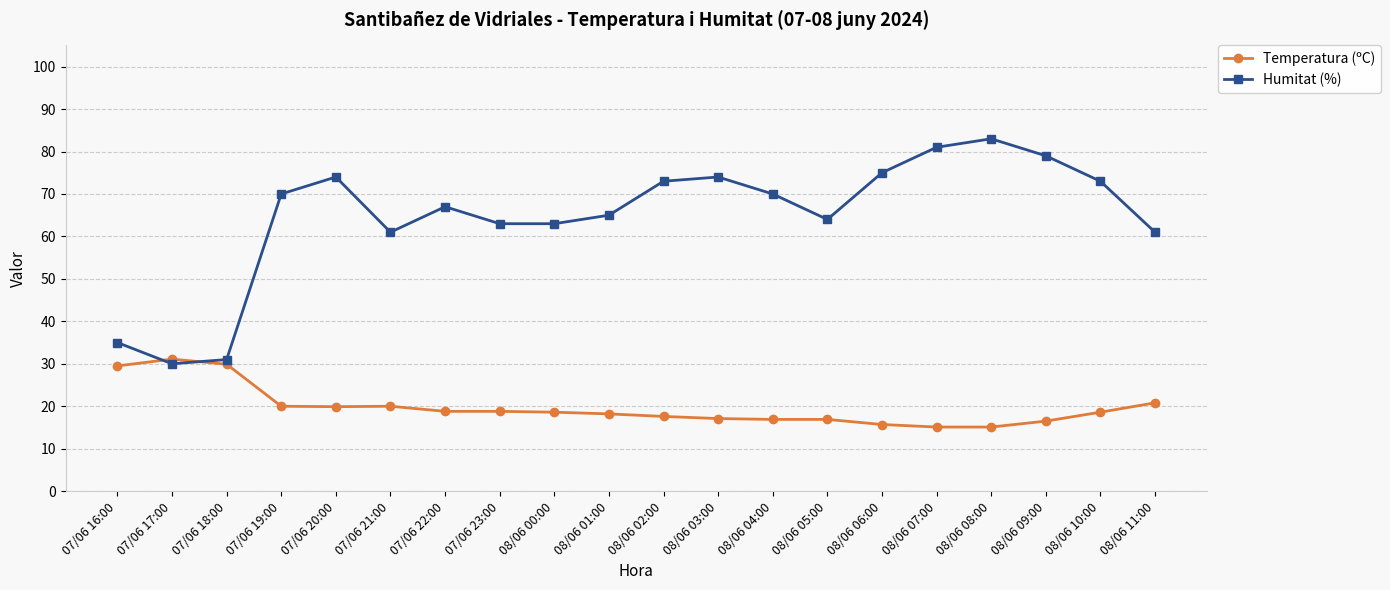

List the series in order of their peak value, lowest first.

Temperatura (ºC), Humitat (%)